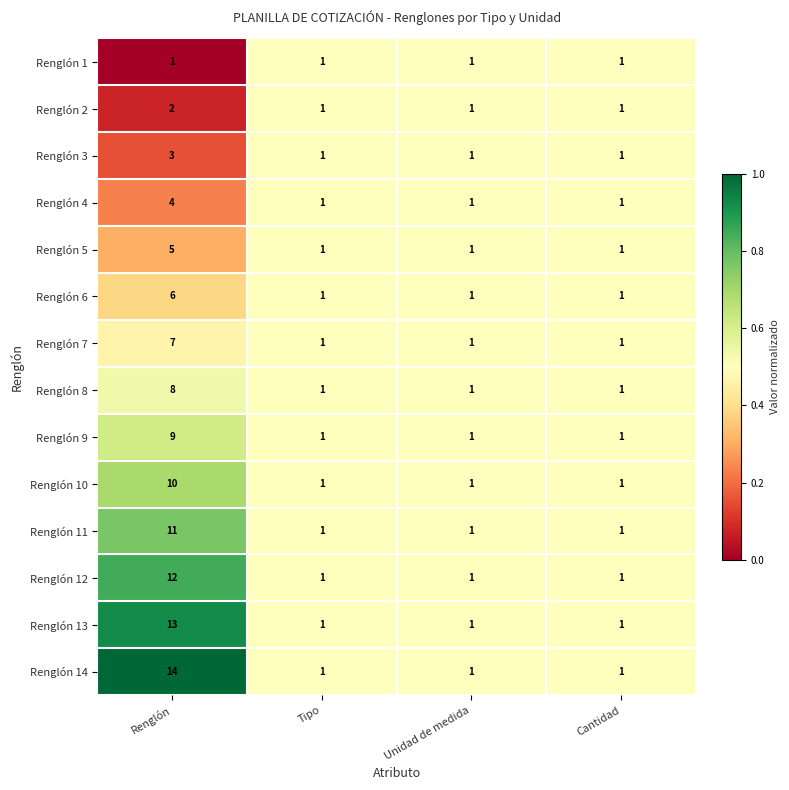

What is the maximum value shown in the chart?

14